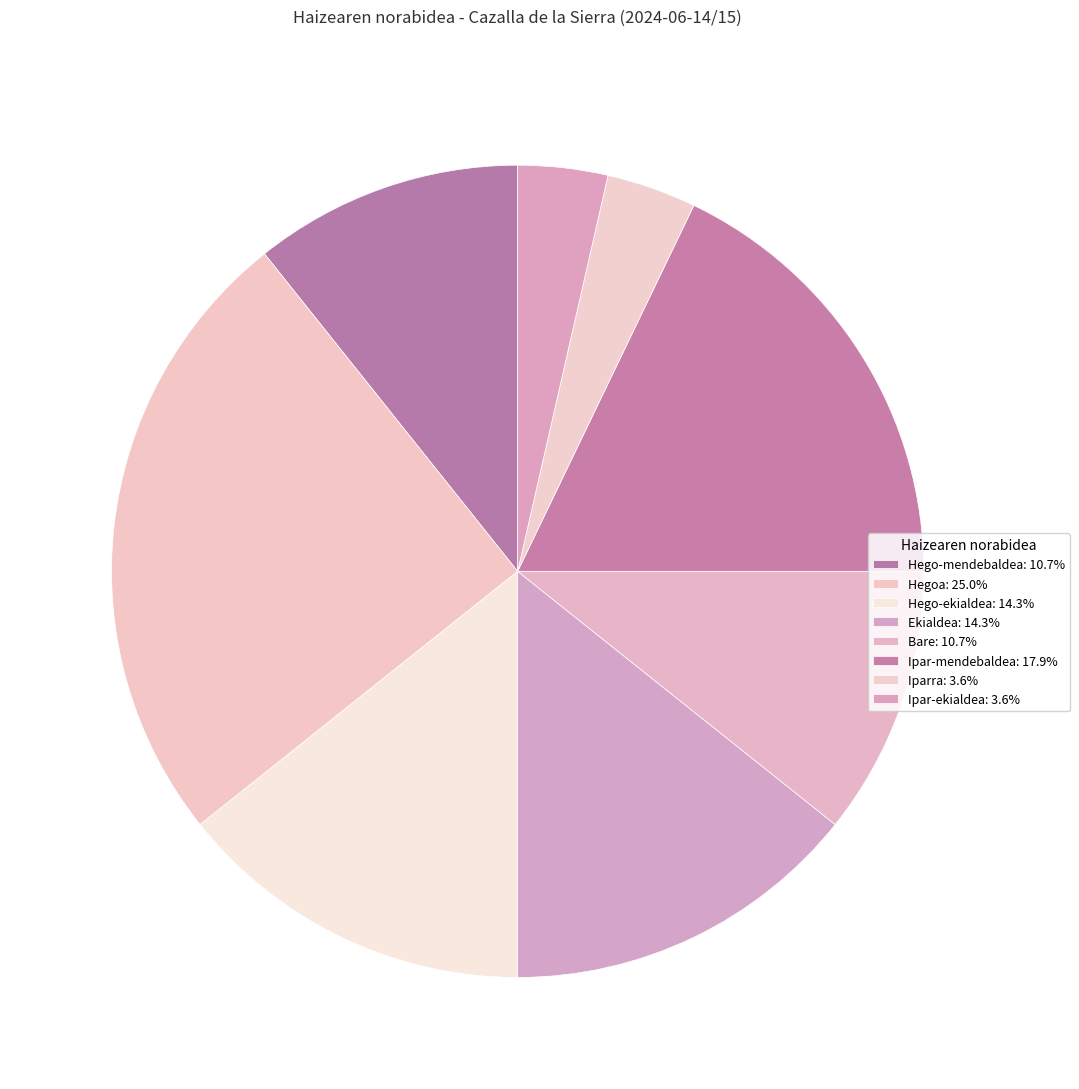

To the nearest percent, what is the average slice percentage?

12%